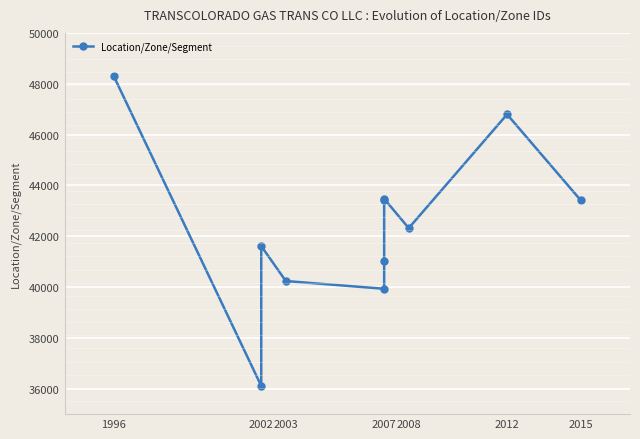

What is the maximum value shown in the chart?

48300